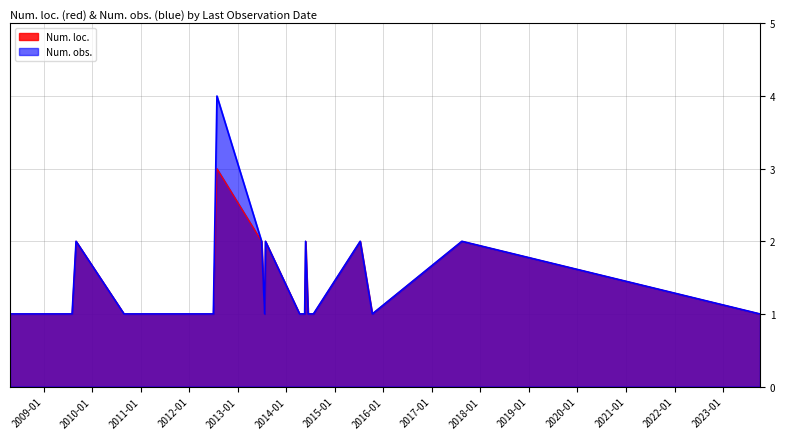

The Num. loc. series shows 2 at 2017-08-14. True or false?

True